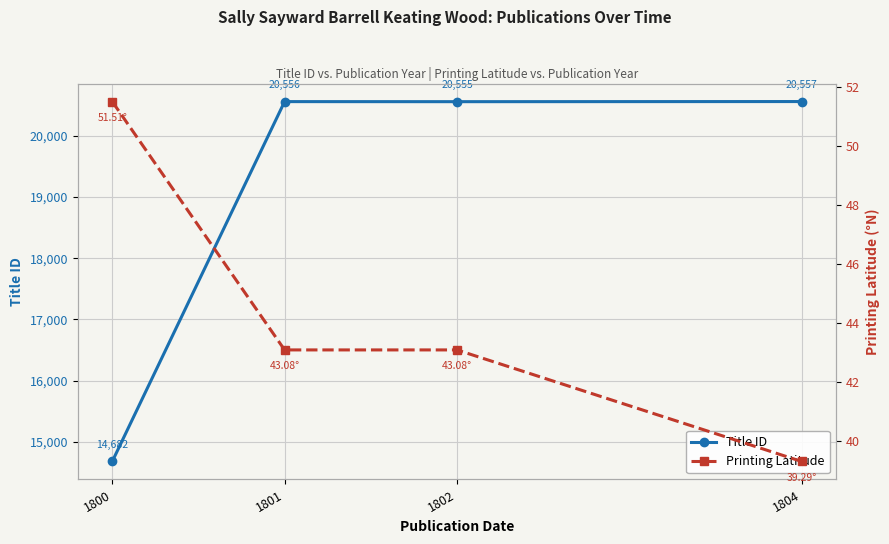

At 1802, list the series in order from smallest to largest.

Printing Latitude, Title ID